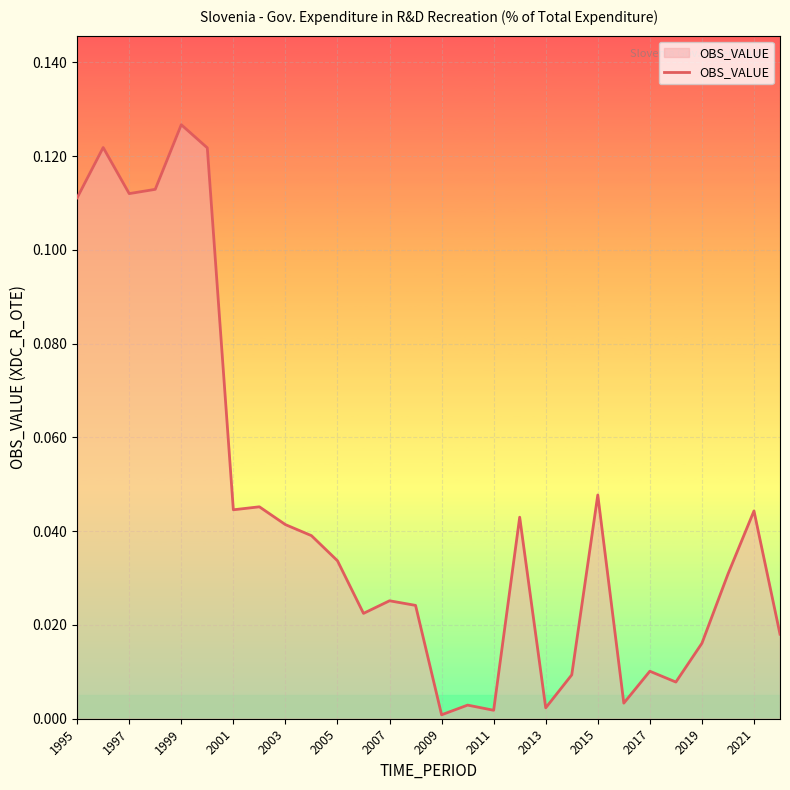

Which label corresponds to the largest value in the chart?

1999